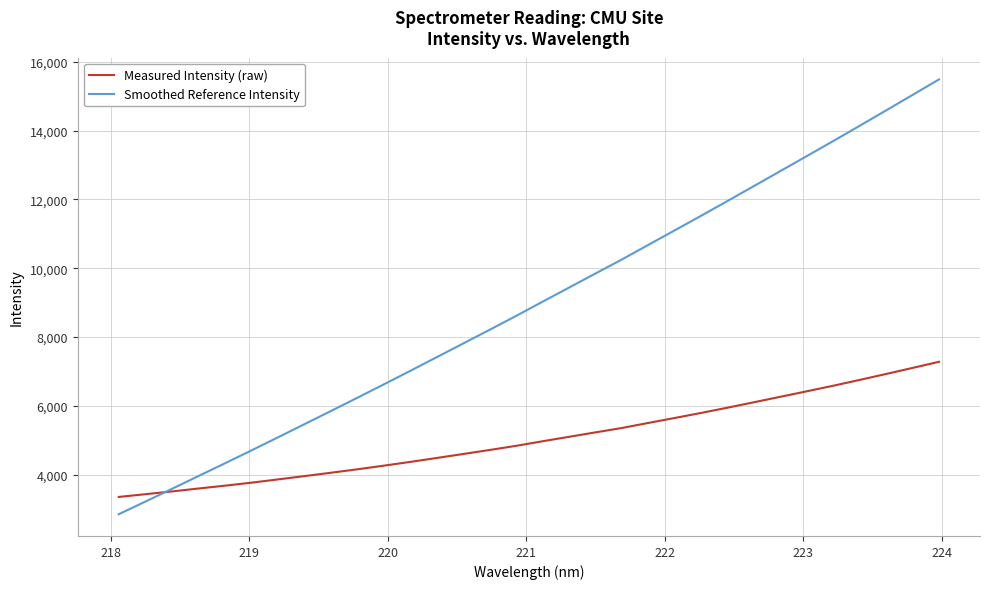

How many values in the Measured Intensity (raw) series exceed 4970?

16